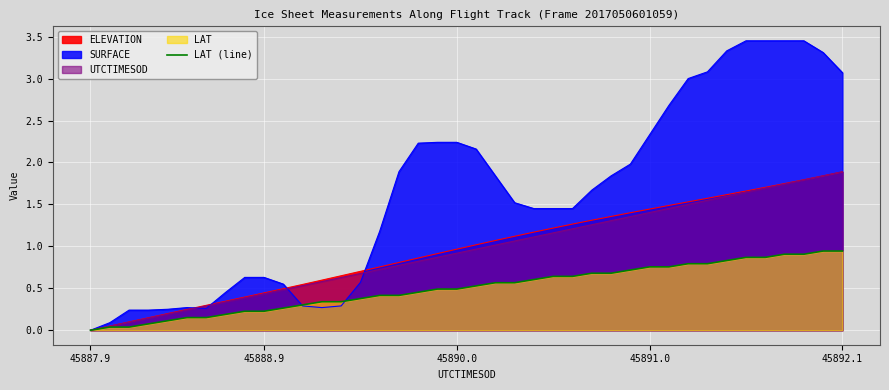

What is the difference between the maximum and minimum values?

0.9